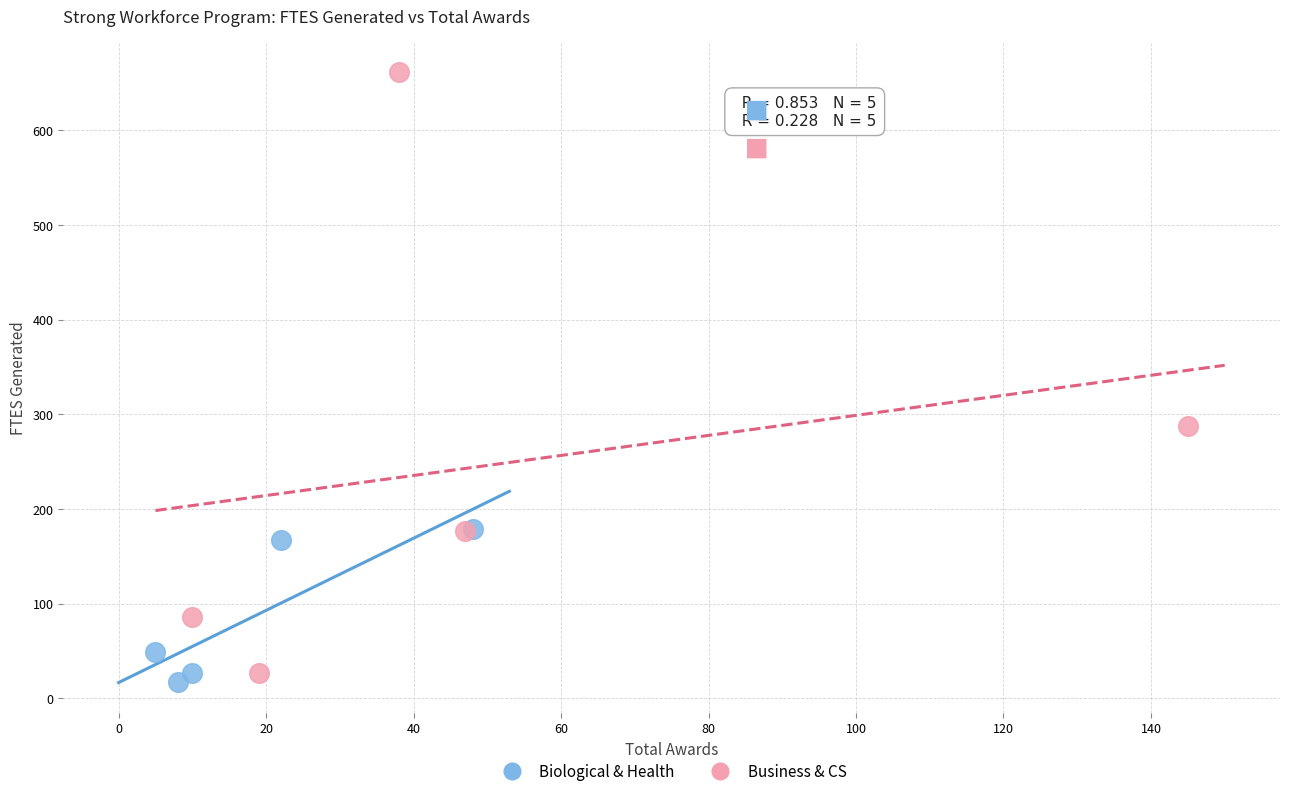

Which series reaches the minimum Y coordinate?

Biological & Health